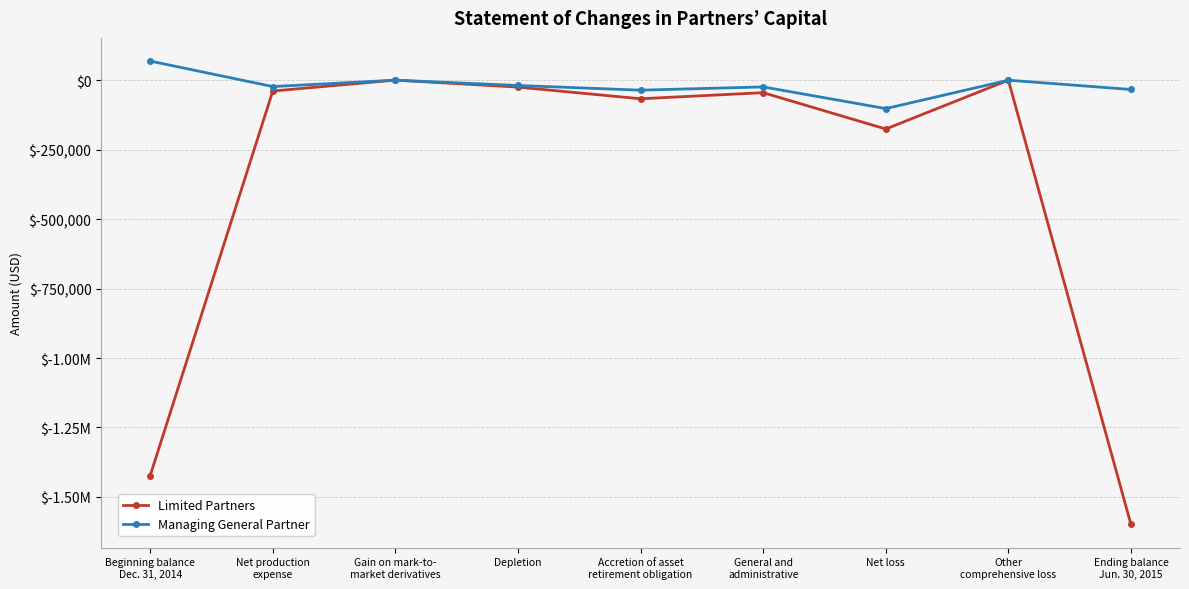

What is the approximate value of Limited Partners at Depletion, to the nearest 100?

-25000